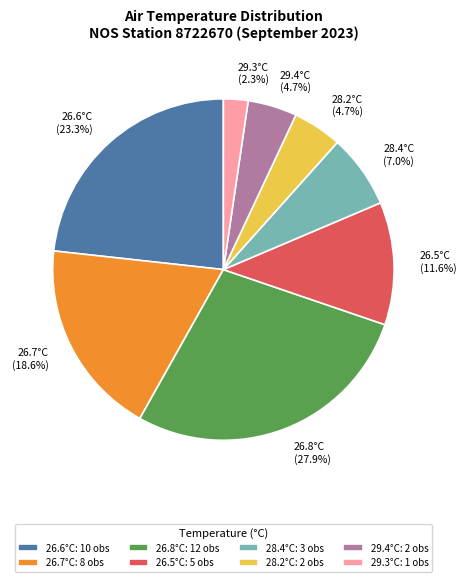

How much of the chart is everything except 26.6°C (23.3%)?

76.7%